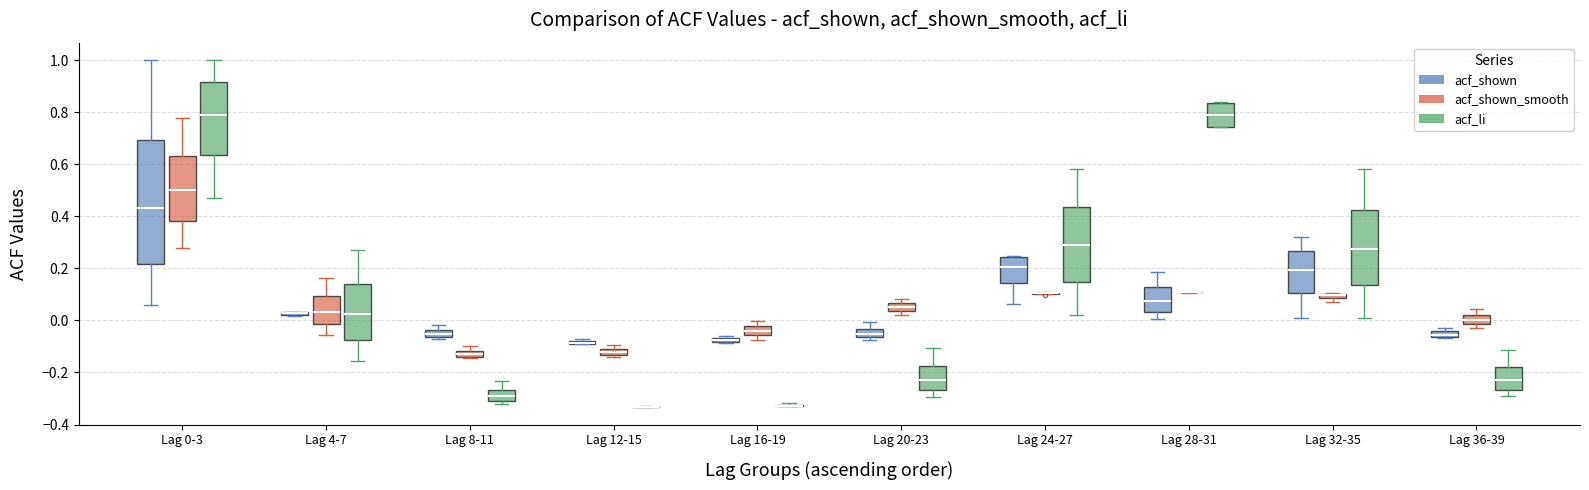

Comparing the boxes themselves (not the whiskers), which one is the tallest?

Lag 0-3 (acf_shown)